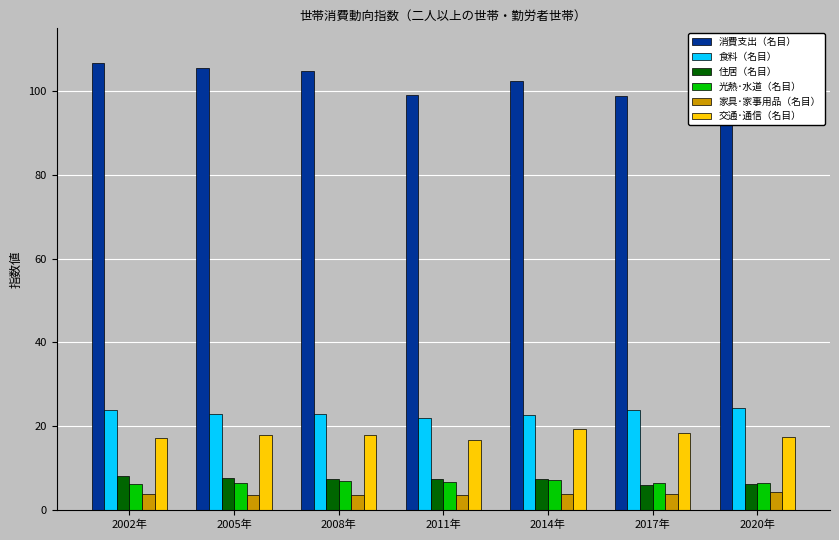

Which category has the highest value across all series?

2002年